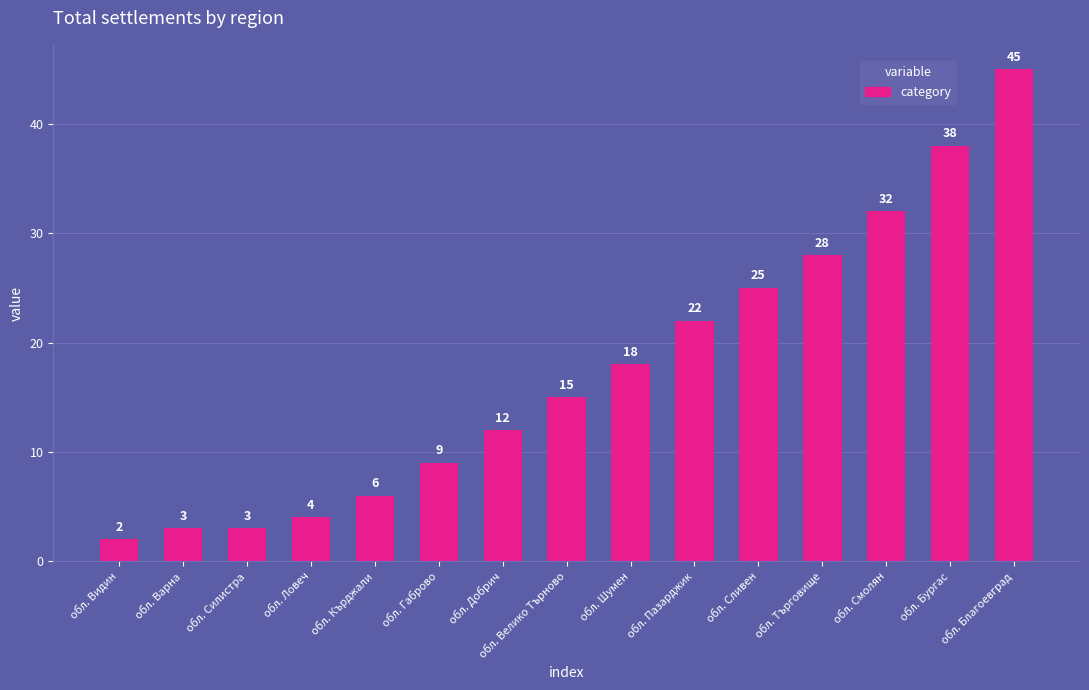

Which label corresponds to the largest value in the chart?

обл. Благоевград